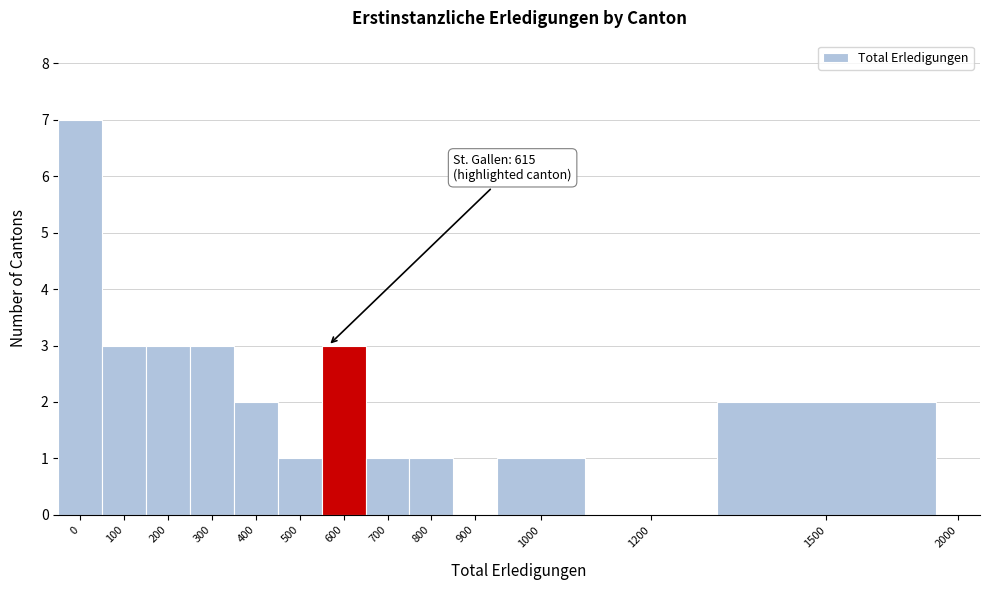

Reading right to left, what are all the values shown in this chart?

2000=0	1500=2	1200=0	1000=1	900=0	800=1	700=1	600=3	500=1	400=2	300=3	200=3	100=3	0=7